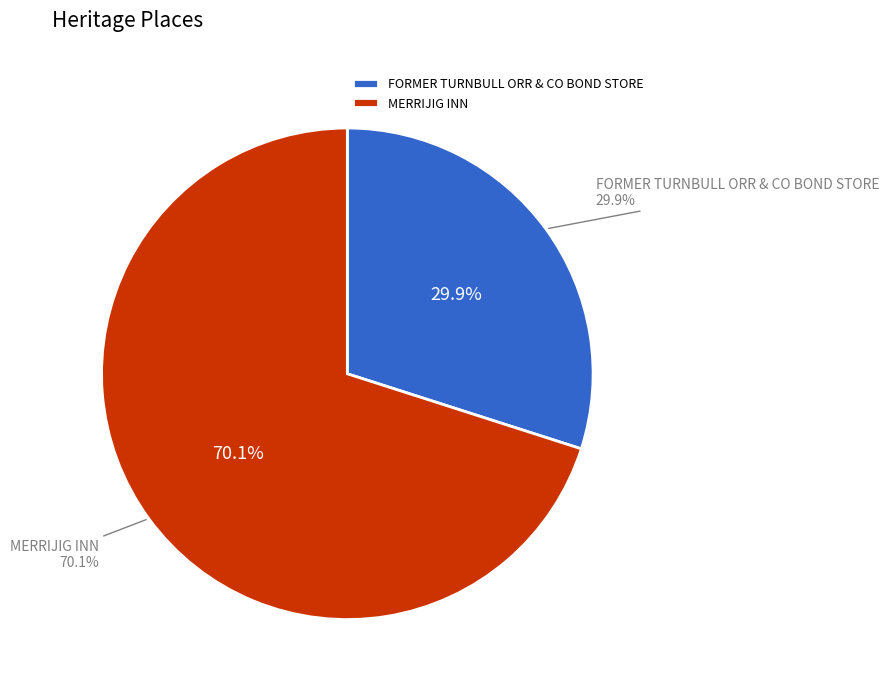

To the nearest percent, what portion does FORMER TURNBULL ORR & CO BOND STORE represent?

30%